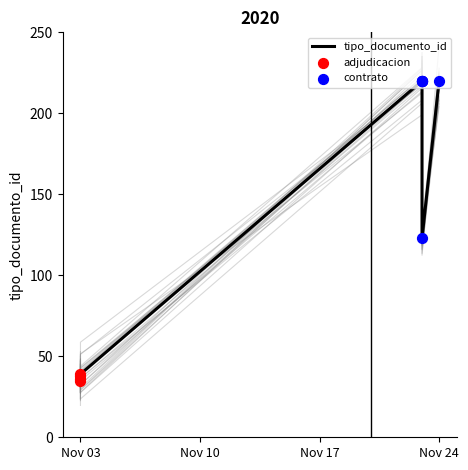

What is the change in value from 2020-11-23 to 2020-11-23?

-97